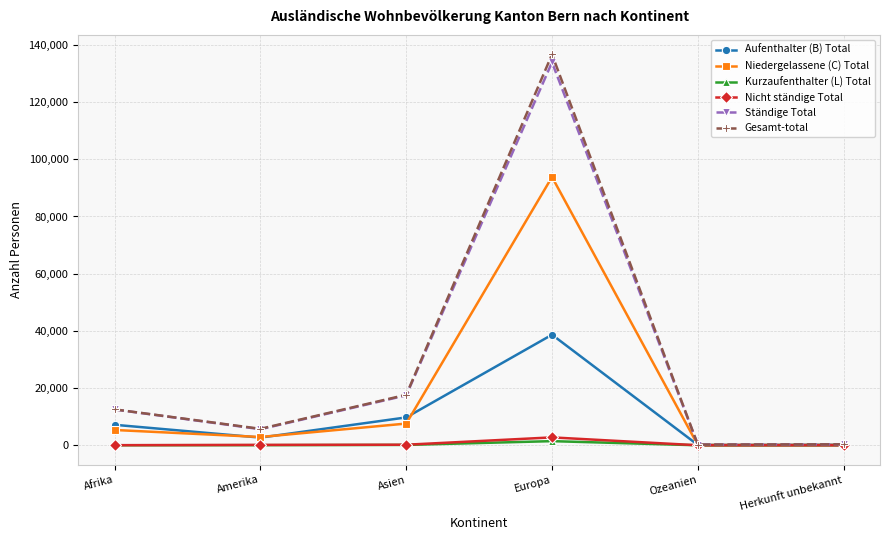

What is the maximum value for Aufenthalter (B) Total?

38662